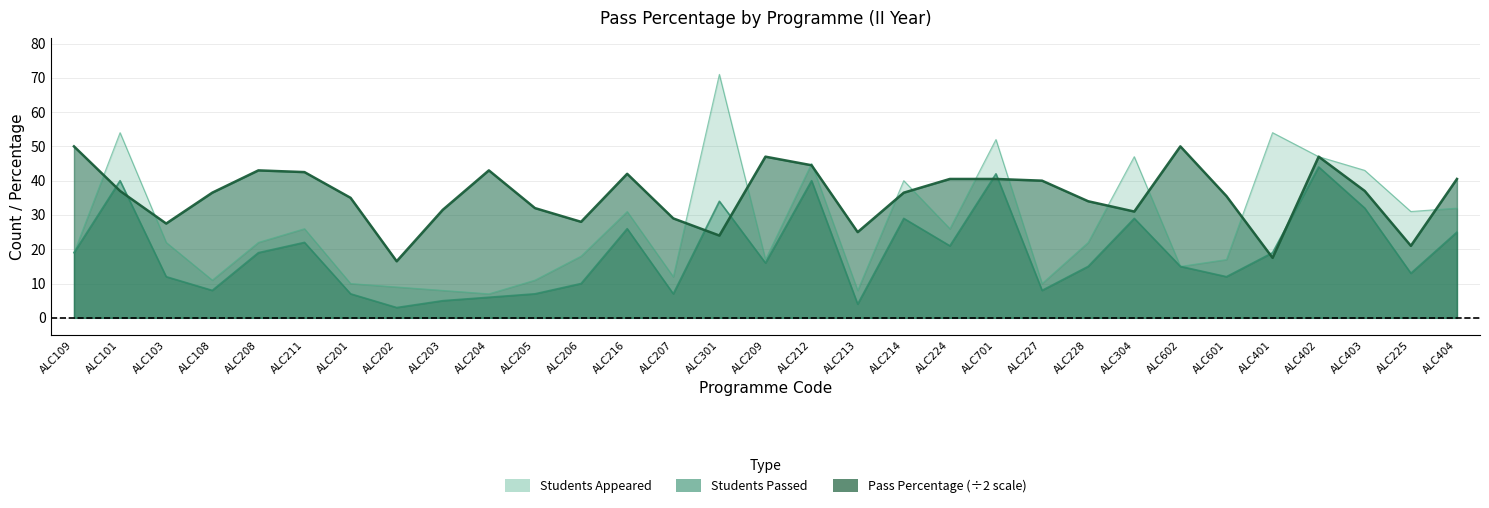

Reading left to right, what are all the values shown in this chart?

Pass Percentage: 50.0	37.0	27.5	36.5	43.0	42.5	35.0	16.5	31.5	43.0	32.0	28.0	42.0	29.0	24.0	47.0	44.5	25.0	36.5	40.5	40.5	40.0	34.0	31.0	50.0	35.5	17.5	47.0	37.0	21.0	40.5
Students Passed: 19.0	40.0	12.0	8.0	19.0	22.0	7.0	3.0	5.0	6.0	7.0	10.0	26.0	7.0	34.0	16.0	40.0	4.0	29.0	21.0	42.0	8.0	15.0	29.0	15.0	12.0	19.0	44.0	32.0	13.0	25.0
Students Appeared: 19.0	54.0	22.0	11.0	22.0	26.0	10.0	9.0	8.0	7.0	11.0	18.0	31.0	12.0	71.0	17.0	45.0	8.0	40.0	26.0	52.0	10.0	22.0	47.0	15.0	17.0	54.0	47.0	43.0	31.0	32.0